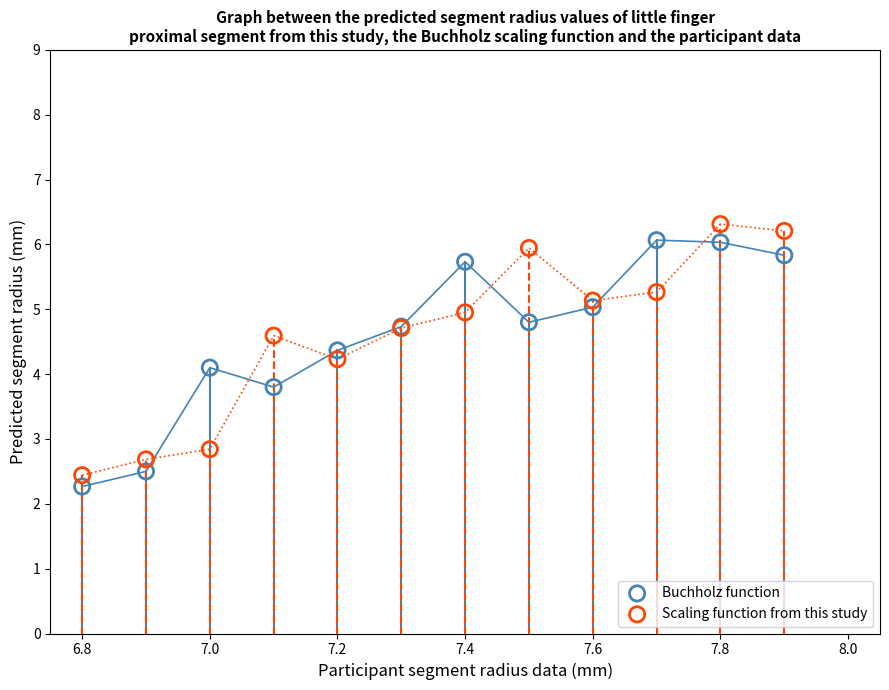

Which series contains the highest Y value?

Scaling function from this study